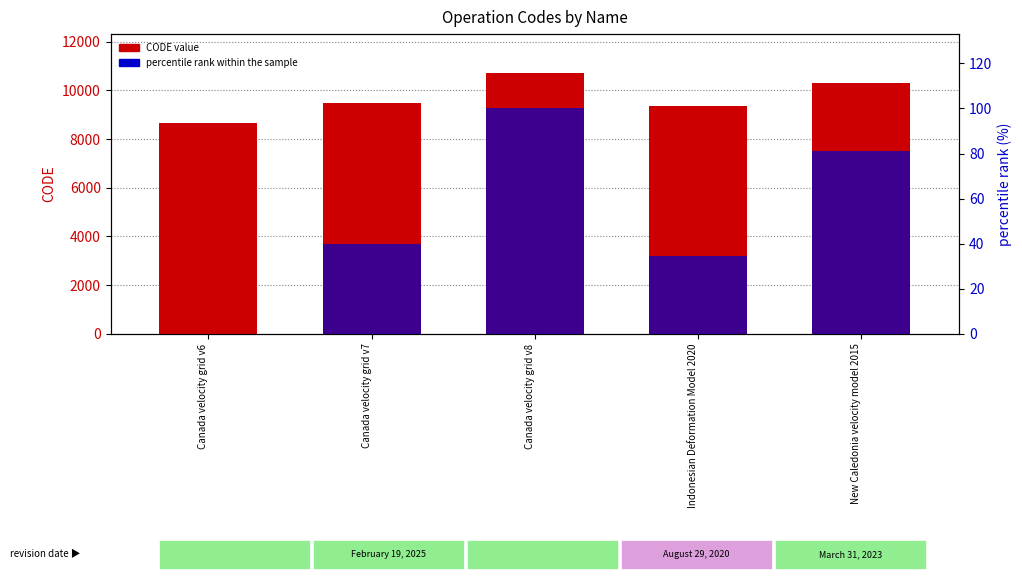

What is the sum of all CODE values?

48564.0